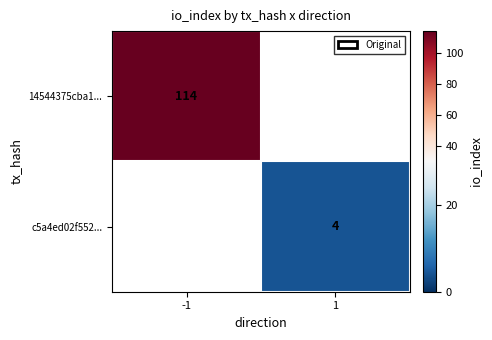

The c5a4ed02f552... series shows 4 at 1. True or false?

True